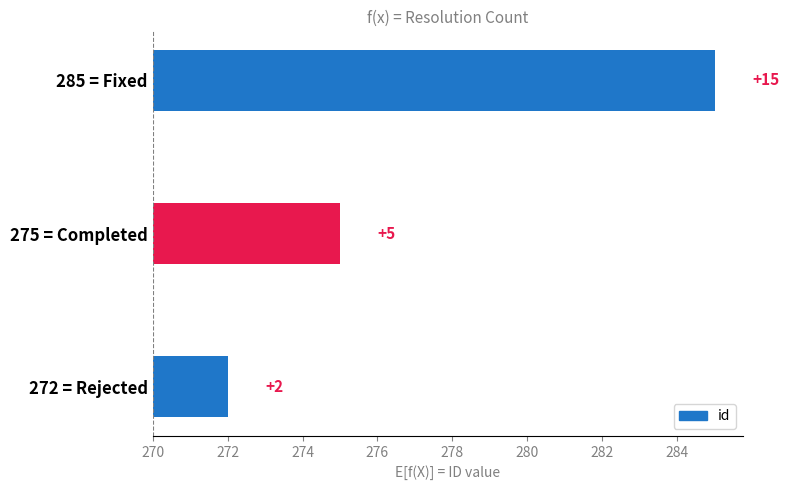

True or false: the data shows 2 at 272 = Rejected.

True